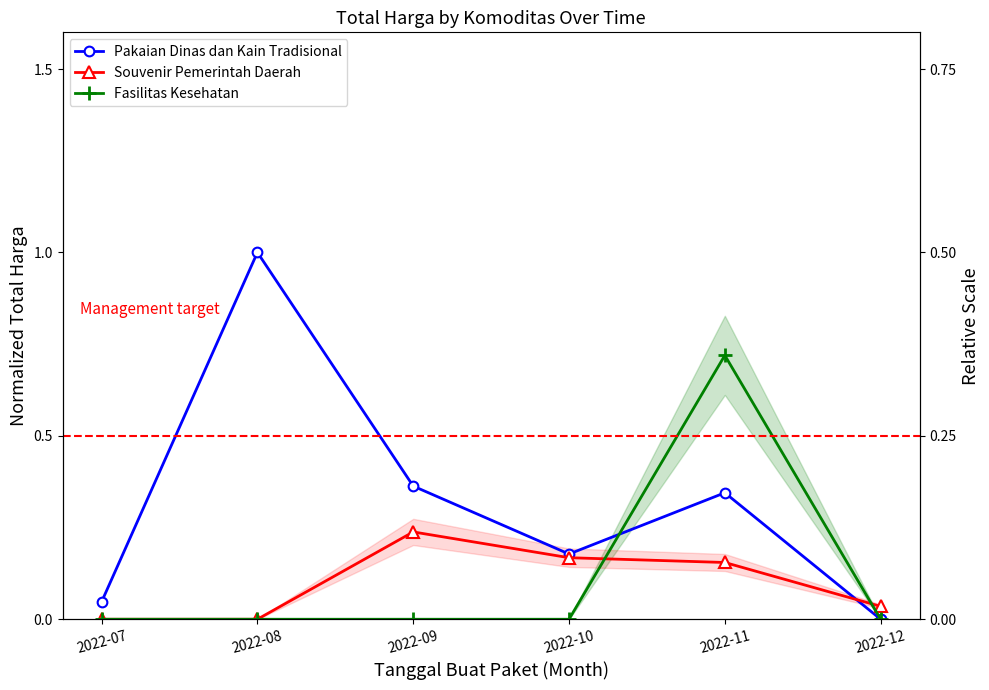

Is the value of Fasilitas Kesehatan at 2022-07 greater than the value of Pakaian Dinas dan Kain Tradisional at 2022-09?

No